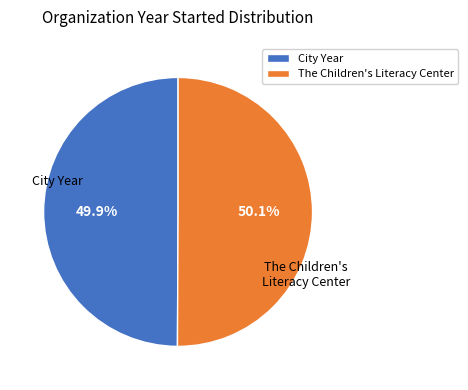

To the nearest percent, what is the combined percentage of City Year and The Children's Literacy Center?

100%